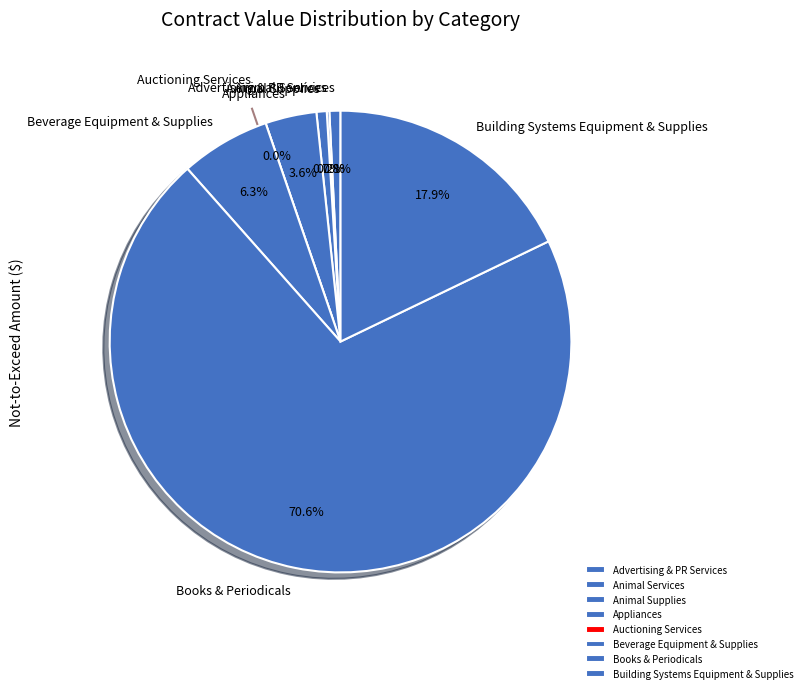

What is the largest slice in the pie chart?

Books & Periodicals